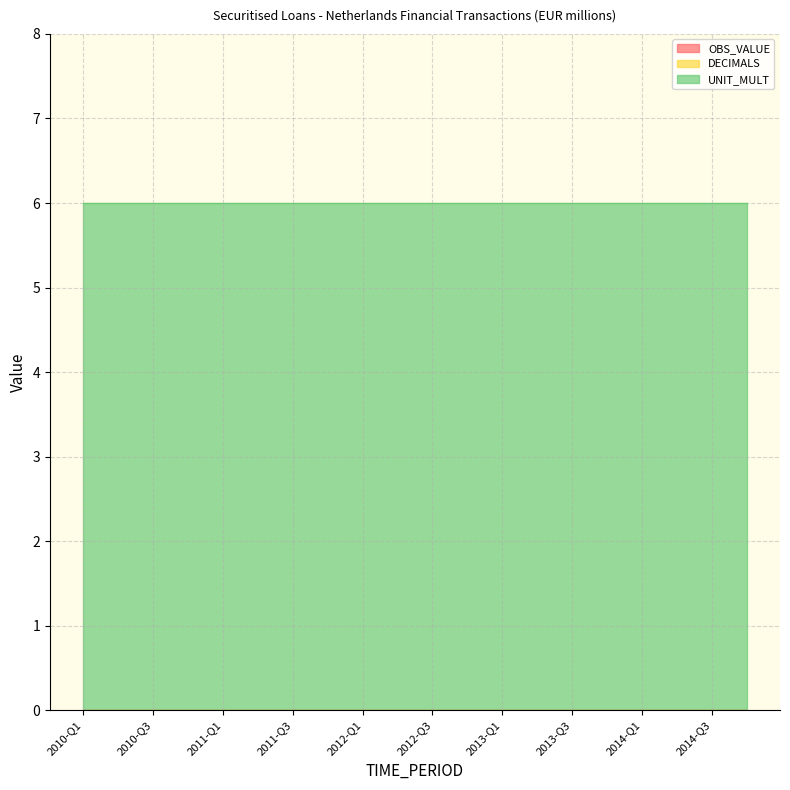

Reading left to right, transcribe all the data shown in this chart.

OBS_VALUE: 2010-Q1=0	2010-Q2=0	2010-Q3=0	2010-Q4=0	2011-Q1=0	2011-Q2=0	2011-Q3=0	2011-Q4=0	2012-Q1=0	2012-Q2=0	2012-Q3=0	2012-Q4=0	2013-Q1=0	2013-Q2=0	2013-Q3=0	2013-Q4=0	2014-Q1=0	2014-Q2=0	2014-Q3=0	2014-Q4=0
DECIMALS: 2010-Q1=0	2010-Q2=0	2010-Q3=0	2010-Q4=0	2011-Q1=0	2011-Q2=0	2011-Q3=0	2011-Q4=0	2012-Q1=0	2012-Q2=0	2012-Q3=0	2012-Q4=0	2013-Q1=0	2013-Q2=0	2013-Q3=0	2013-Q4=0	2014-Q1=0	2014-Q2=0	2014-Q3=0	2014-Q4=0
UNIT_MULT: 2010-Q1=6	2010-Q2=6	2010-Q3=6	2010-Q4=6	2011-Q1=6	2011-Q2=6	2011-Q3=6	2011-Q4=6	2012-Q1=6	2012-Q2=6	2012-Q3=6	2012-Q4=6	2013-Q1=6	2013-Q2=6	2013-Q3=6	2013-Q4=6	2014-Q1=6	2014-Q2=6	2014-Q3=6	2014-Q4=6